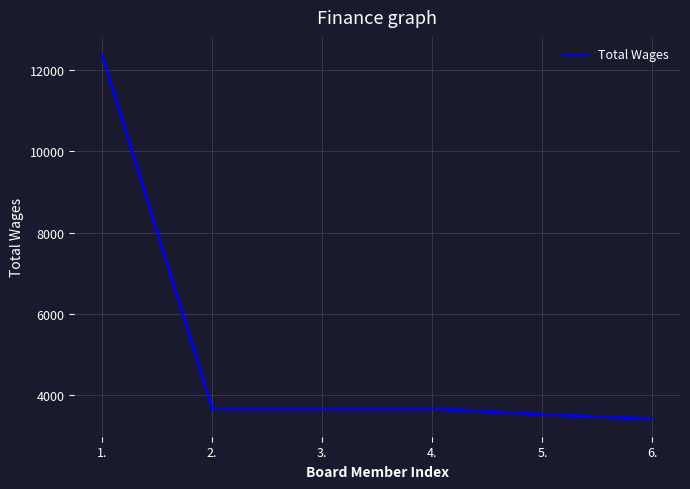

How many distinct data groups are displayed?

1